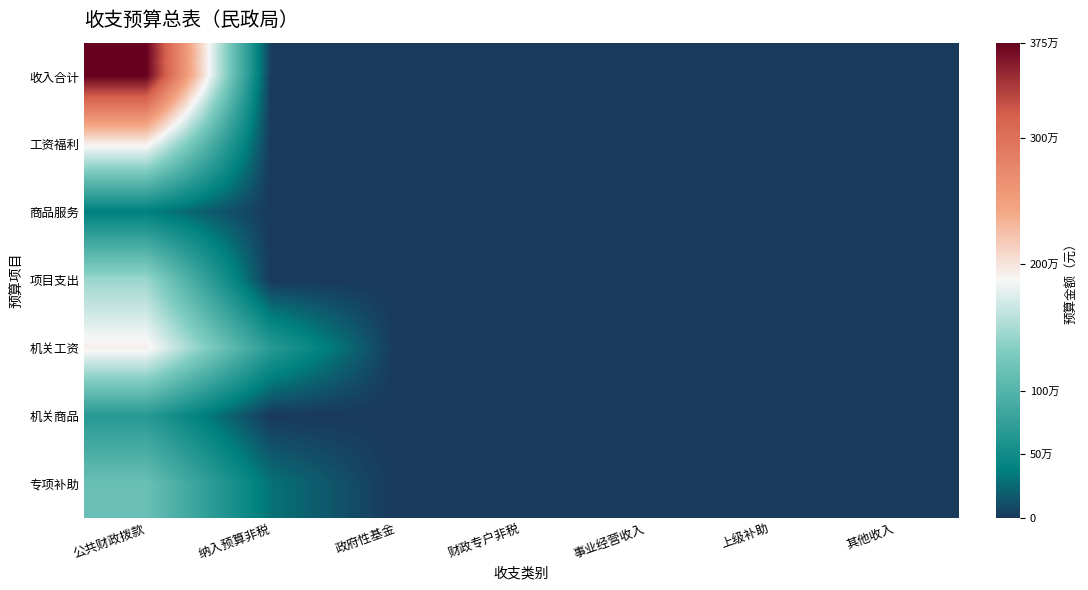

Which label corresponds to the largest value in the chart?

公共财政拨款